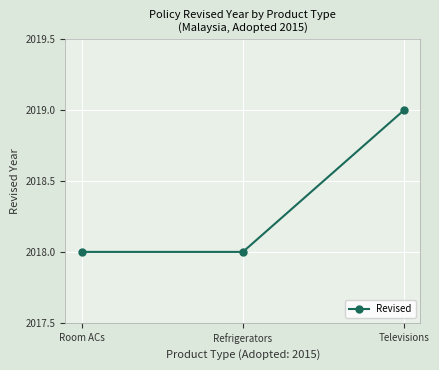

Which label corresponds to the largest value in the chart?

Televisions